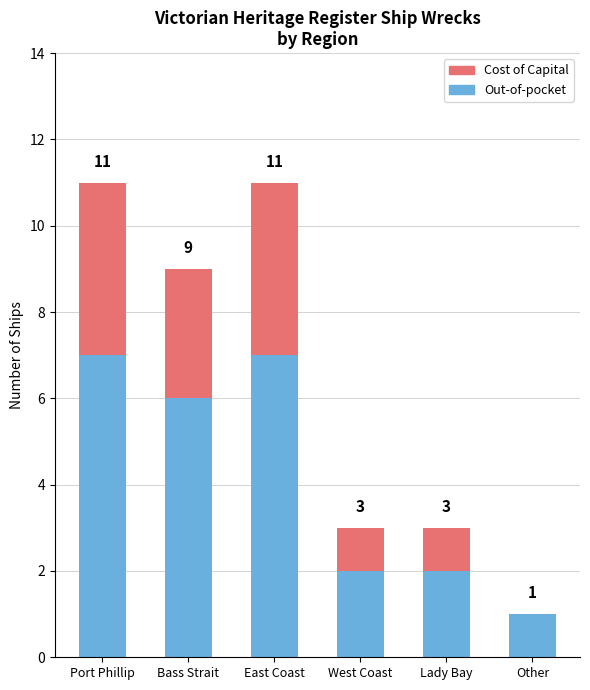

What is the sum of the Out-of-pocket values at Other and Bass Strait?

7